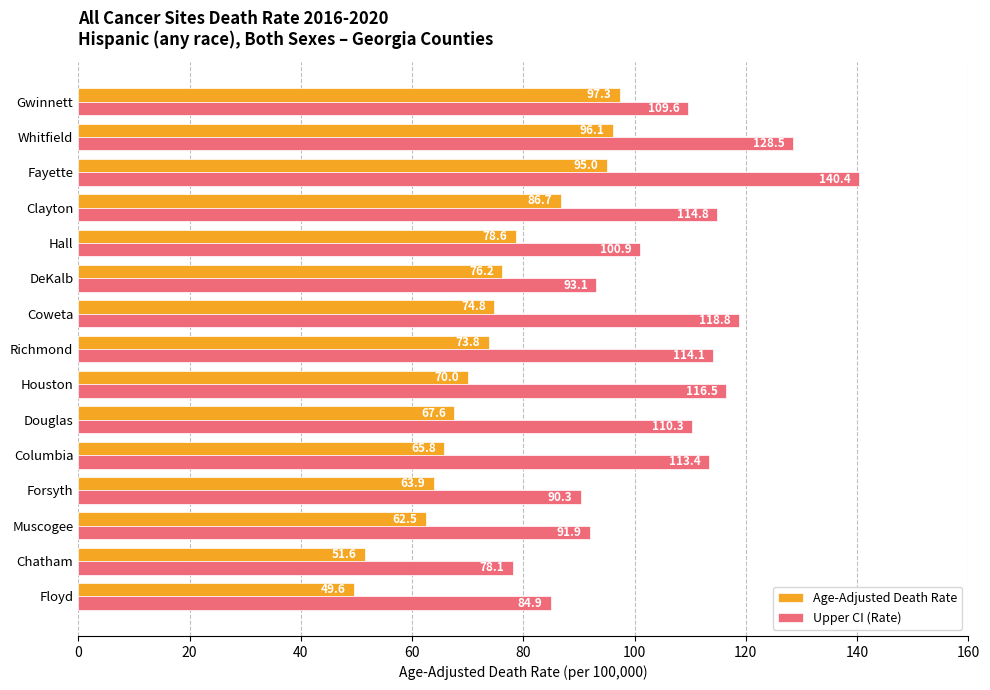

What is the total value across all series at Clayton?

201.5